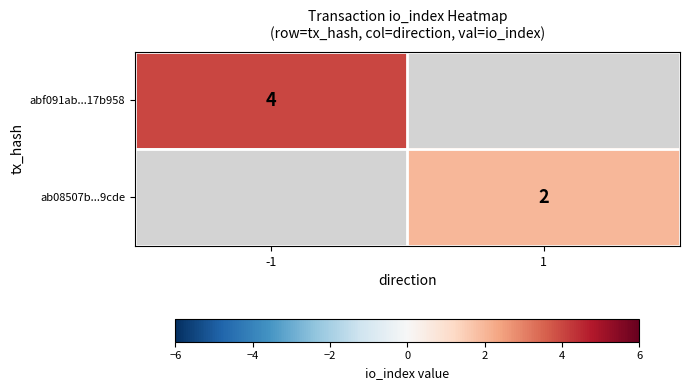

The value of ab08507b...9cde at 1 is 2. True or false?

True